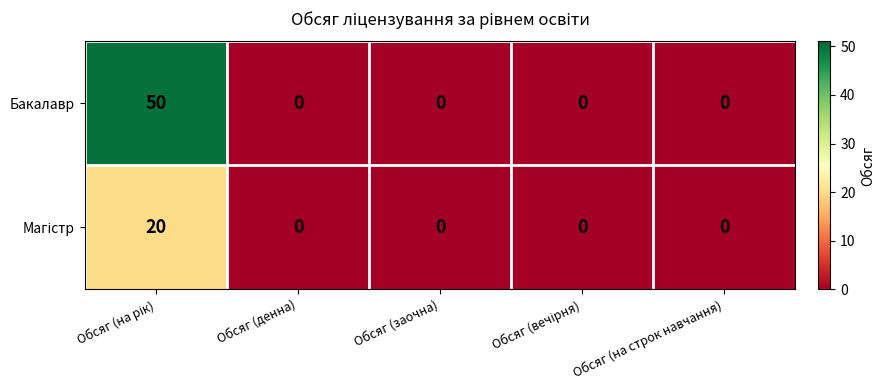

What is the difference between the maximum and second lowest values in the Бакалавр series?

50